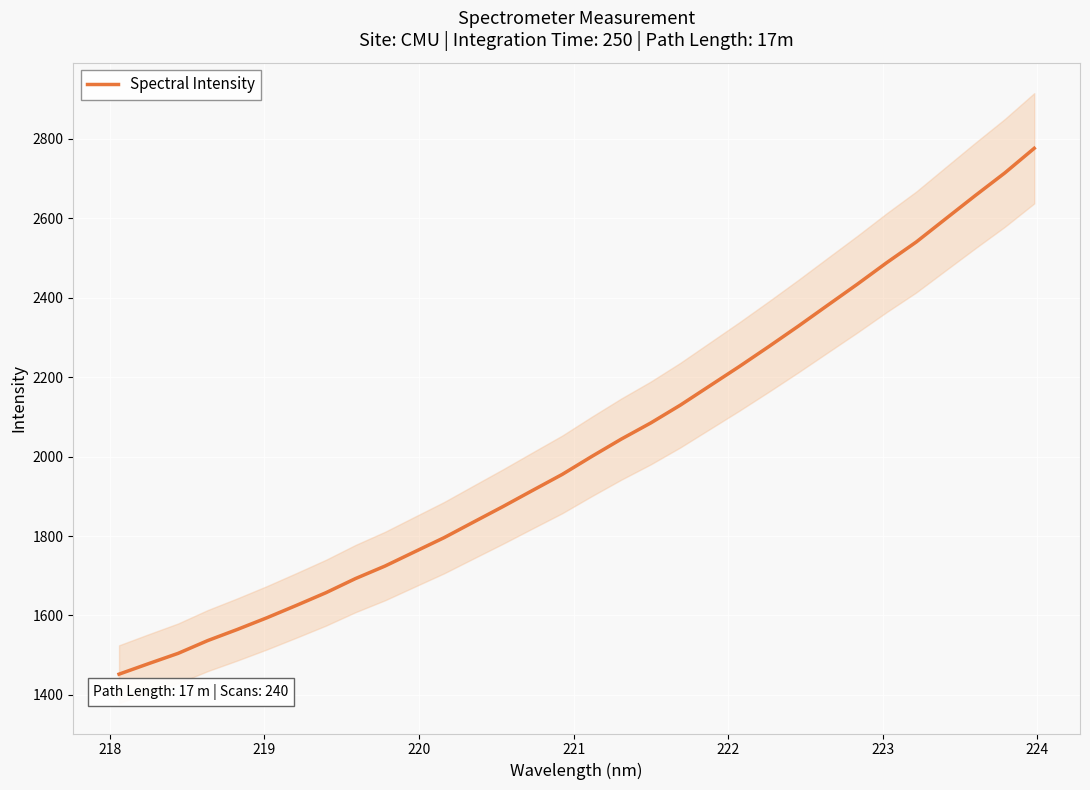

How many distinct data groups are displayed?

1